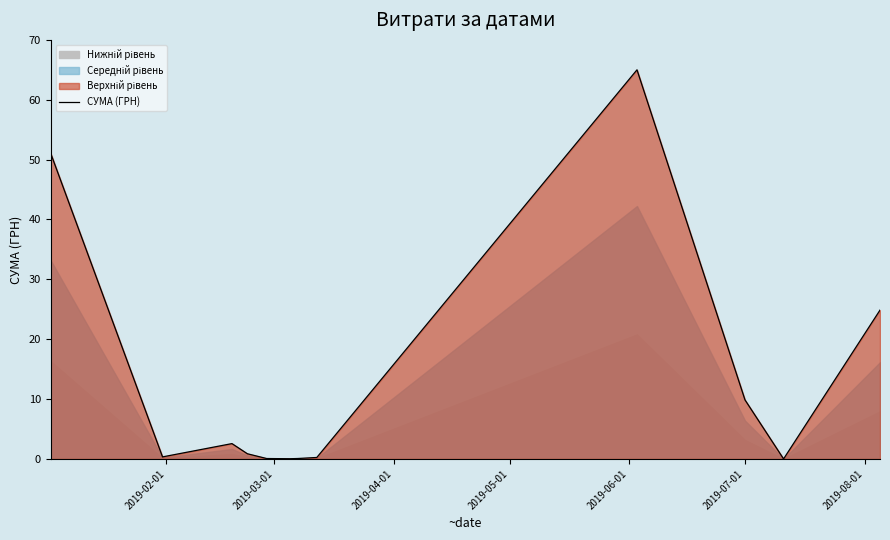

The value of СУМА (ГРН) at 2019-07-01 is 14.0. True or false?

False